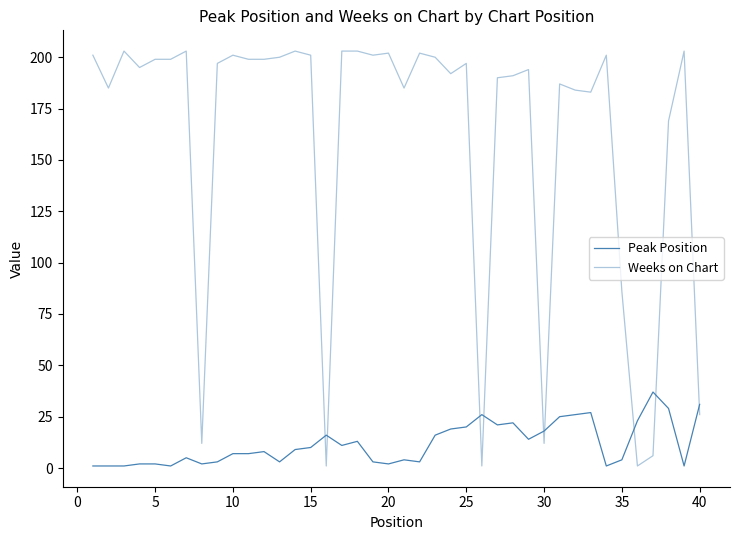

Does the chart have visible grid lines?

No